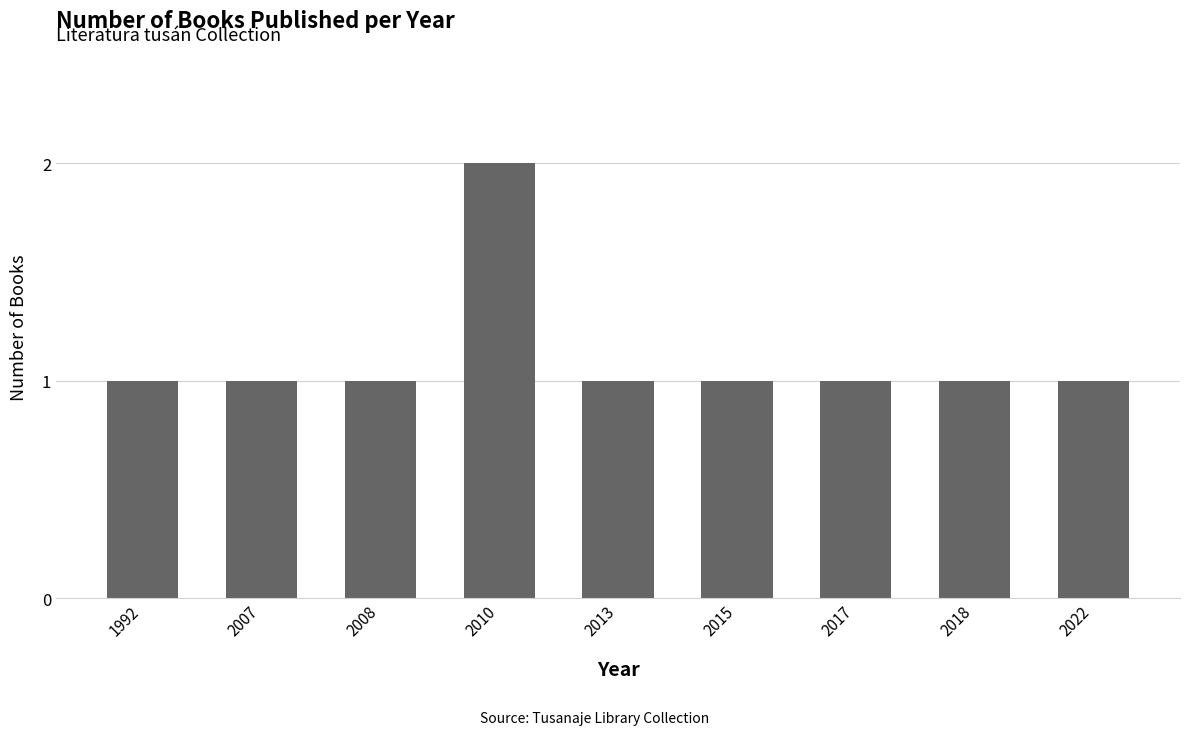

How many bars are there in total?

9